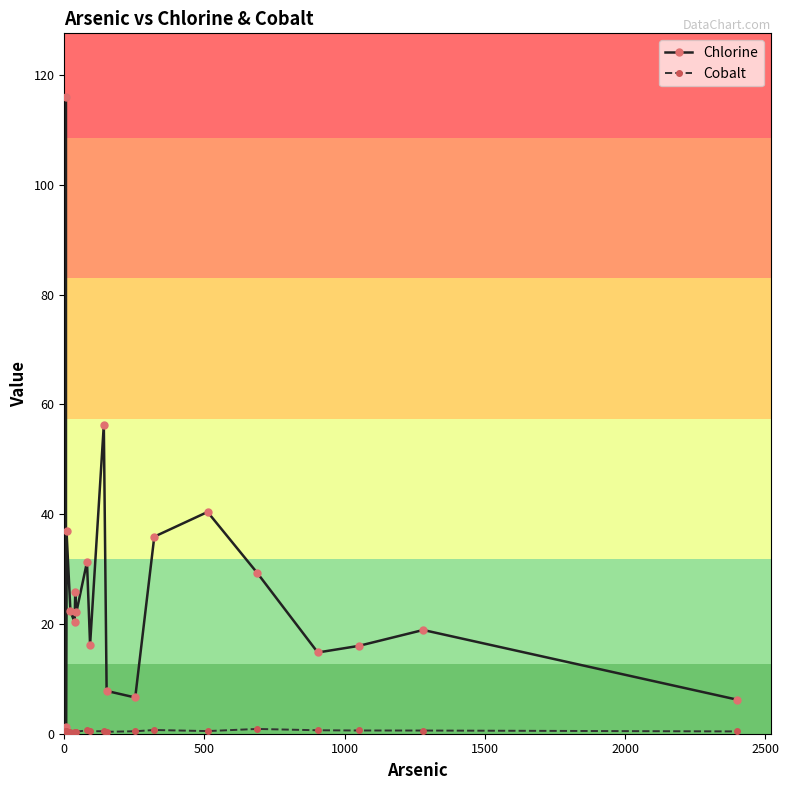

The value of Chlorine at 0 is 116.0. True or false?

True